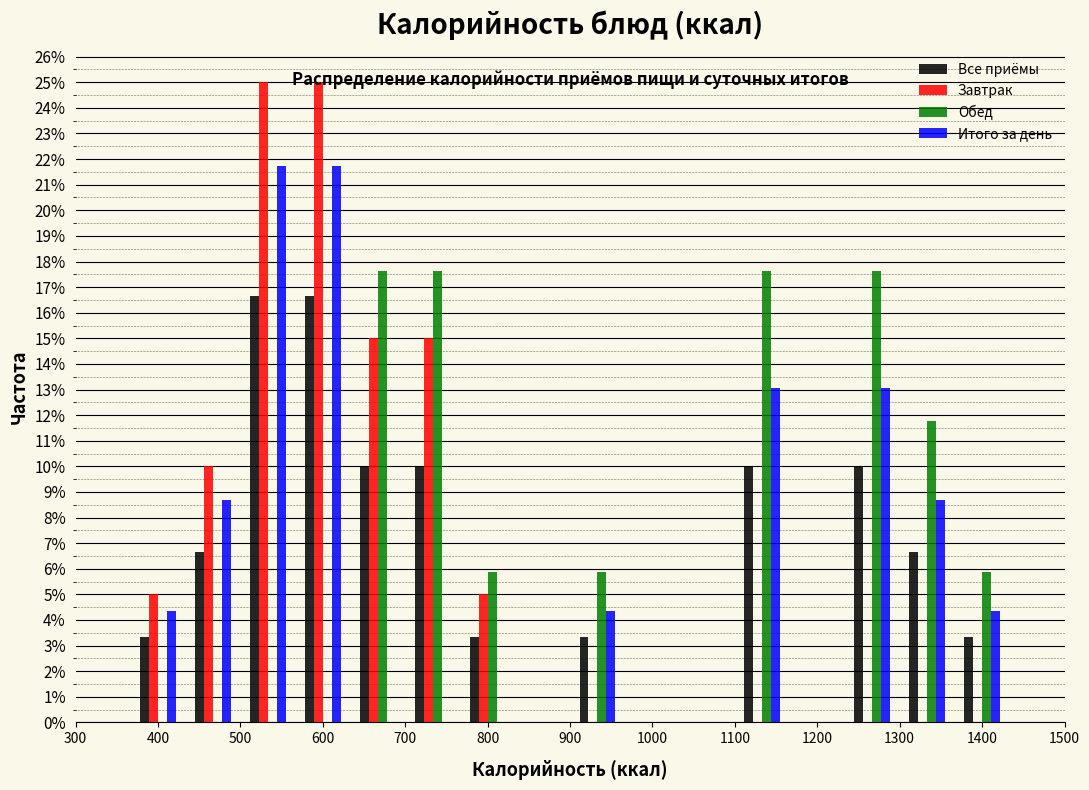

Reading left to right, list every range on the x-axis with the height of the bar of each series over it. Neither the bar edges nor the heights are printed on the chart, so give them approximately, as read against the axes.

300 to 370: Все приёмы=0	Завтрак=0	Обед=0	Итого за день=0
370 to 430: Все приёмы=3.3	Завтрак=5.0	Обед=0	Итого за день=4.3
430 to 500: Все приёмы=6.7	Завтрак=10.0	Обед=0	Итого за день=8.7
500 to 570: Все приёмы=16.7	Завтрак=25.0	Обед=0	Итого за день=21.7
570 to 630: Все приёмы=16.7	Завтрак=25.0	Обед=0	Итого за день=21.7
630 to 700: Все приёмы=10.0	Завтрак=15.0	Обед=17.6	Итого за день=0
700 to 770: Все приёмы=10.0	Завтрак=15.0	Обед=17.6	Итого за день=0
770 to 830: Все приёмы=3.3	Завтрак=5.0	Обед=5.9	Итого за день=0
830 to 900: Все приёмы=0	Завтрак=0	Обед=0	Итого за день=0
900 to 970: Все приёмы=3.3	Завтрак=0	Обед=5.9	Итого за день=4.3
970 to 1030: Все приёмы=0	Завтрак=0	Обед=0	Итого за день=0
1030 to 1100: Все приёмы=0	Завтрак=0	Обед=0	Итого за день=0
1100 to 1170: Все приёмы=10.0	Завтрак=0	Обед=17.6	Итого за день=13.0
1170 to 1230: Все приёмы=0	Завтрак=0	Обед=0	Итого за день=0
1230 to 1300: Все приёмы=10.0	Завтрак=0	Обед=17.6	Итого за день=13.0
1300 to 1370: Все приёмы=6.7	Завтрак=0	Обед=11.8	Итого за день=8.7
1370 to 1430: Все приёмы=3.3	Завтрак=0	Обед=5.9	Итого за день=4.3
1430 to 1500: Все приёмы=0	Завтрак=0	Обед=0	Итого за день=0